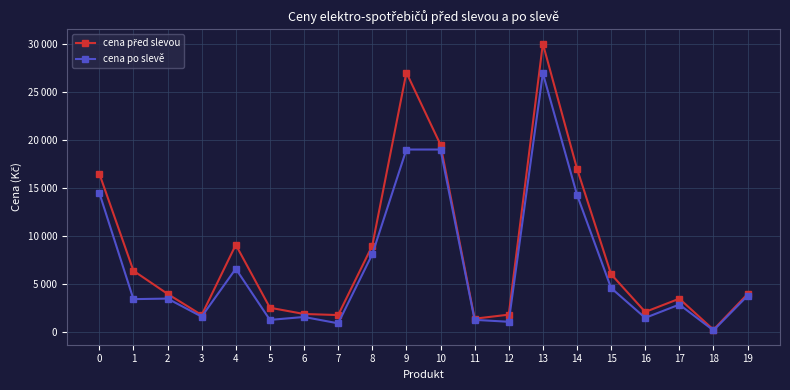

At which category does cena po slevě reach its first local valley?

1